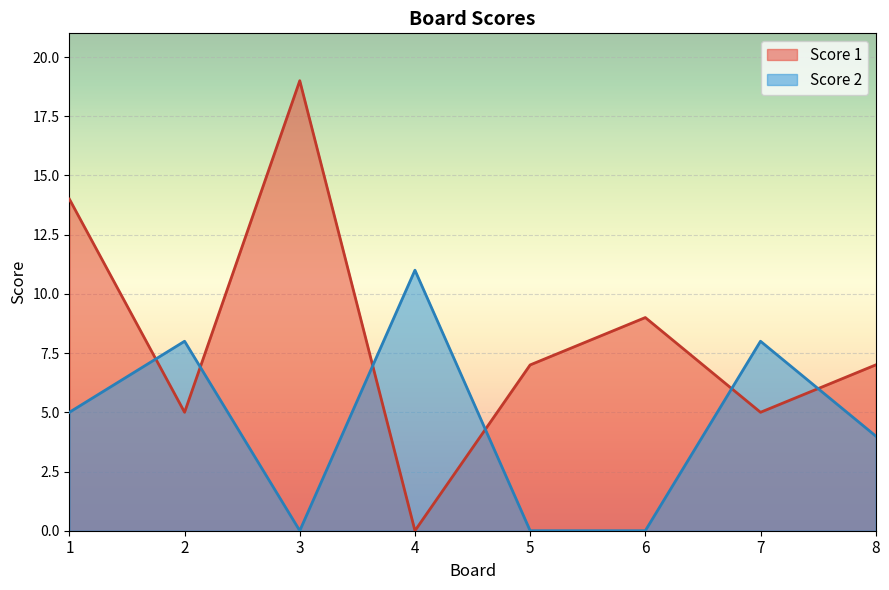

List the labels in order of Score 2 value, largest first.

4, 2, 7, 1, 8, 3, 5, 6